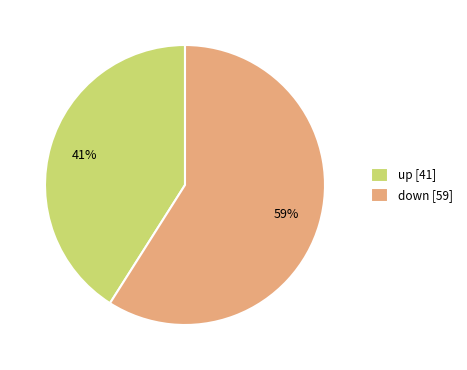

To the nearest percent, what is the average slice percentage?

50%